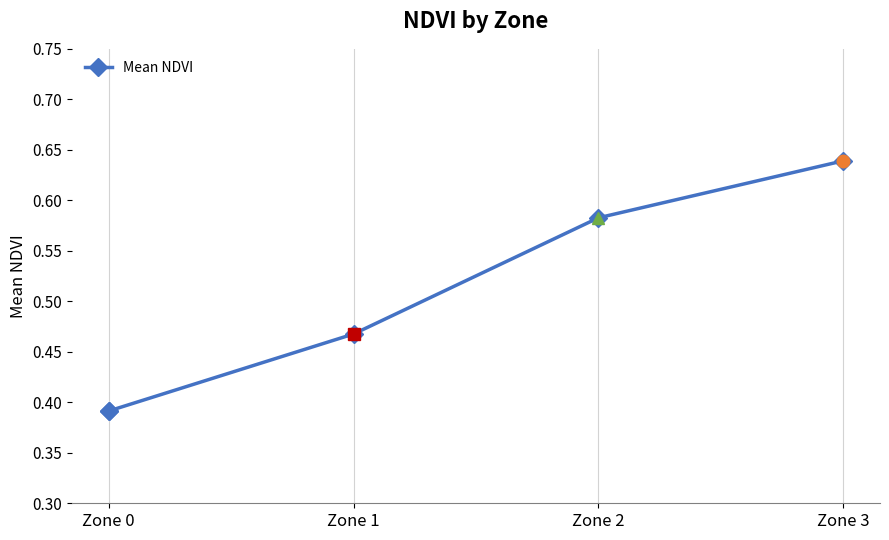

Is it true that the value at Zone 2 is 0.9?

False